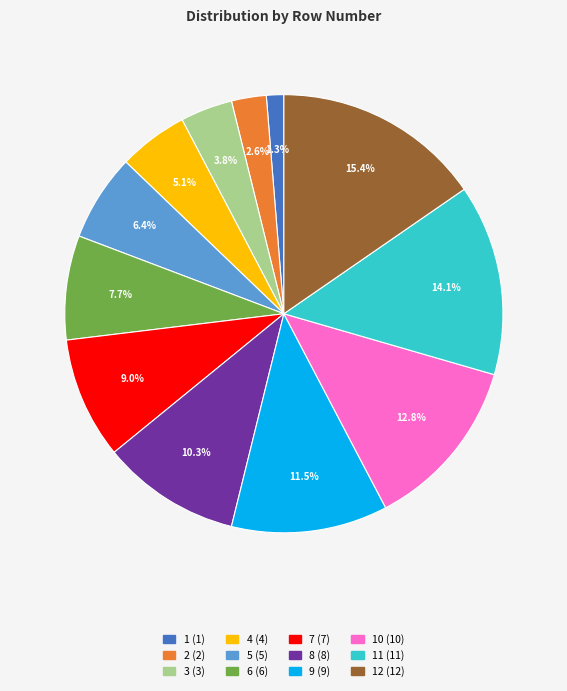

How many segments does this pie chart have?

12